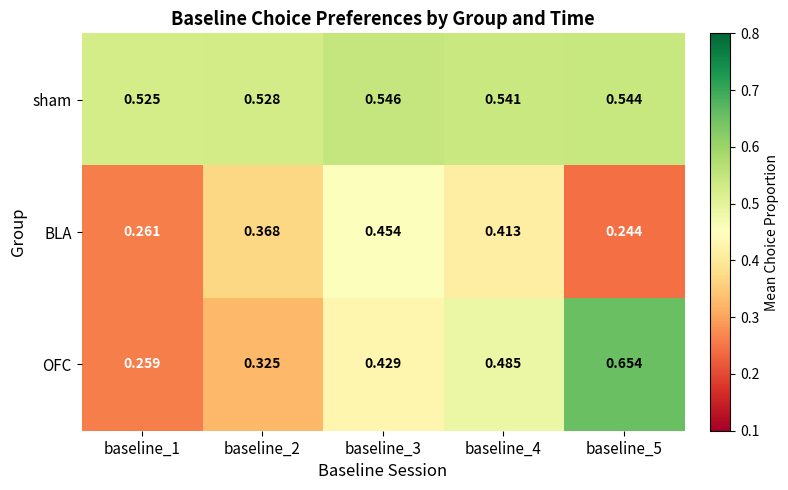

Which series changed the most between baseline_1 and baseline_5?

OFC